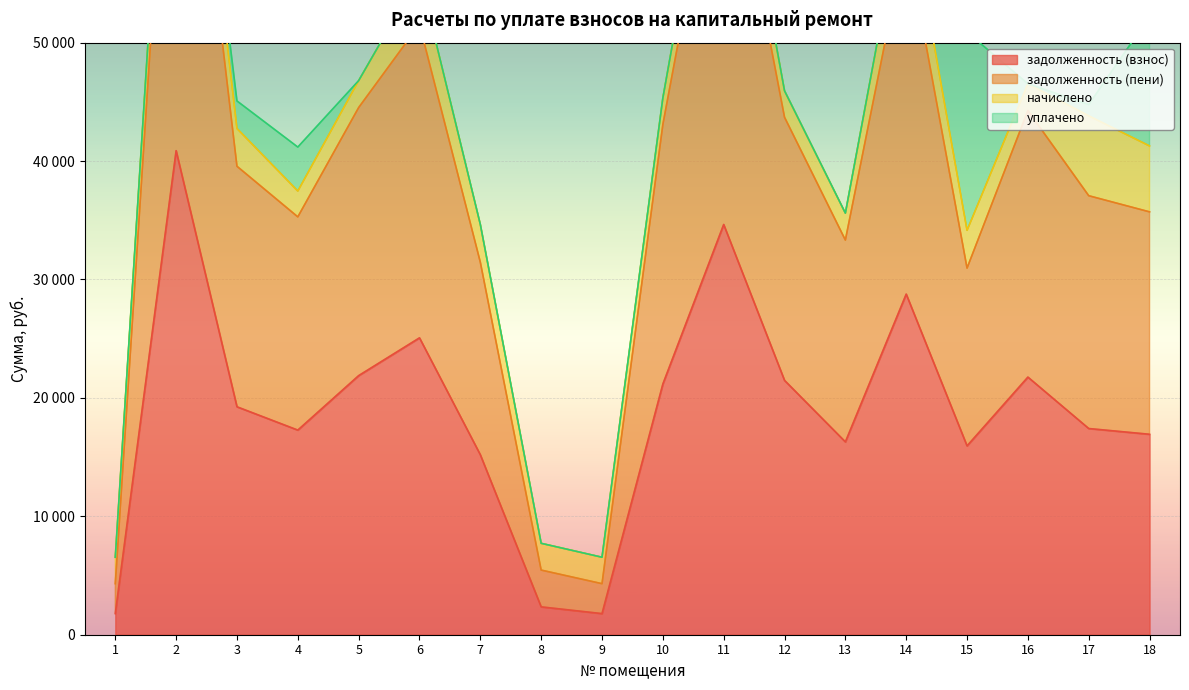

At which label is задолженность (пени) closest to 43743?

12